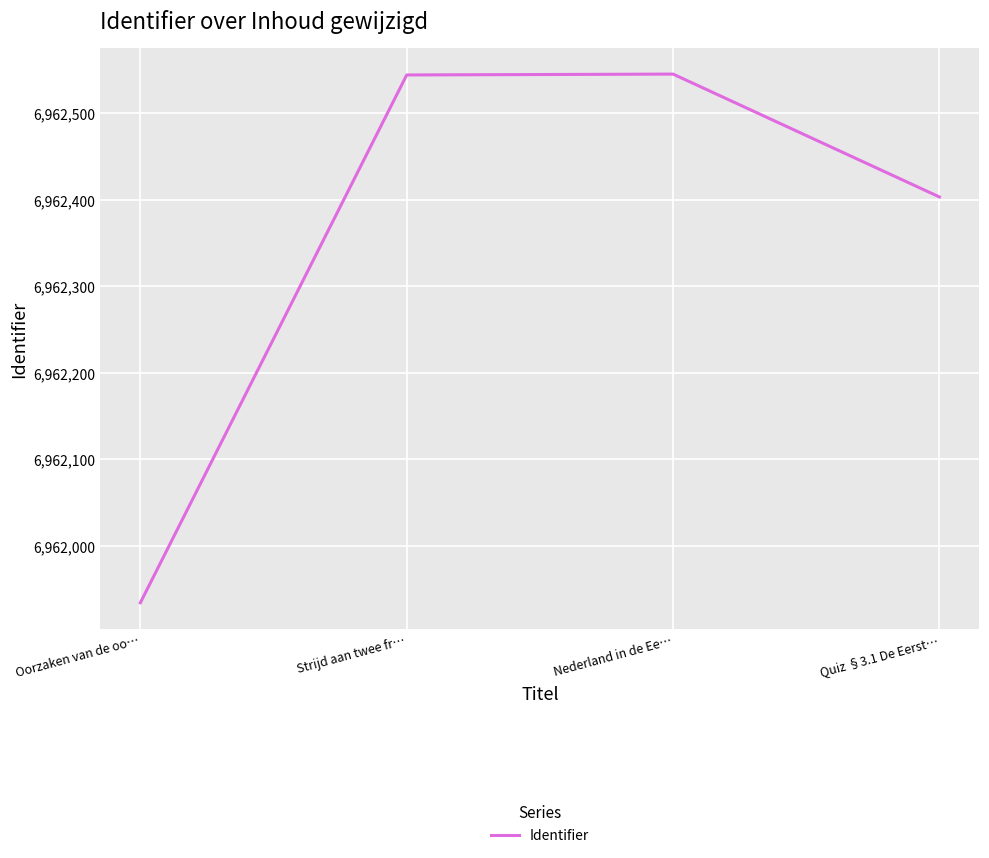

What is the maximum value shown in the chart?

6962545